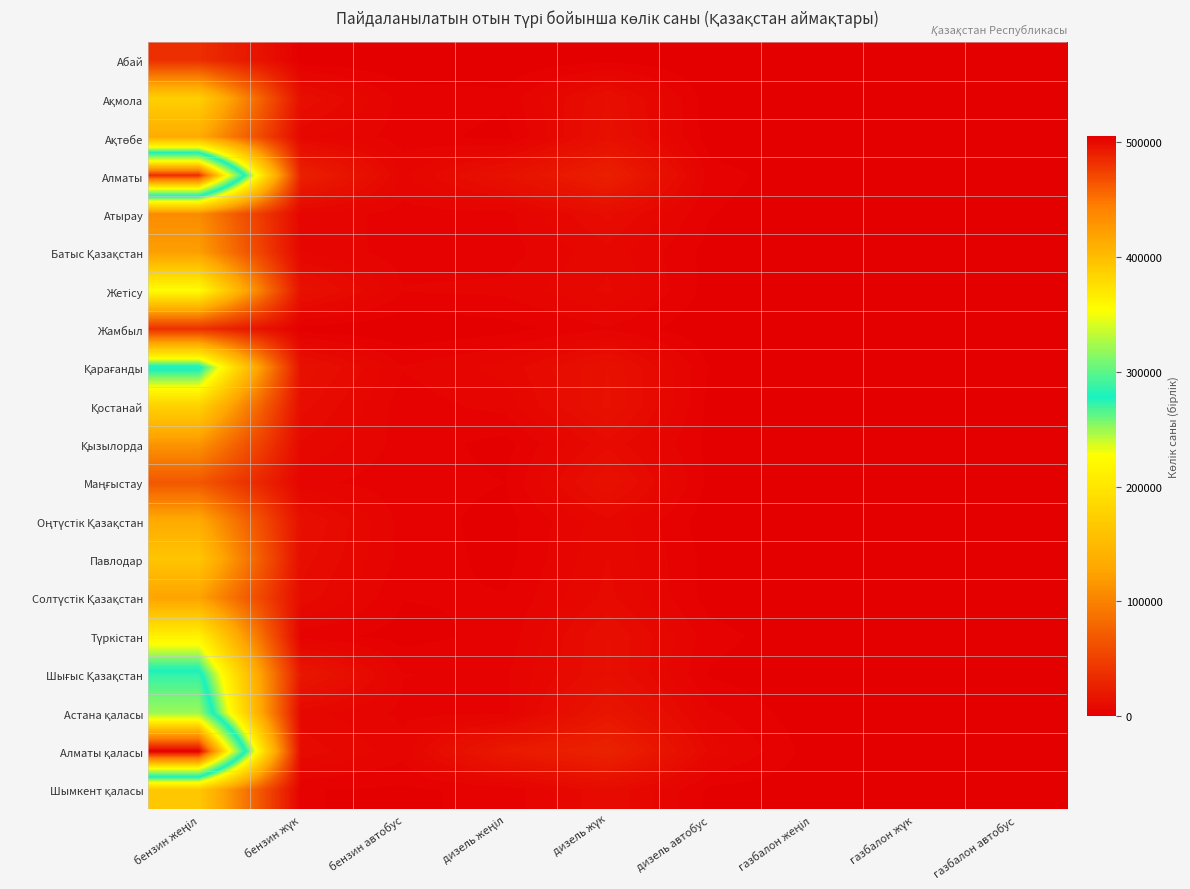

At how many categories does at least one series exceed 183155?

1